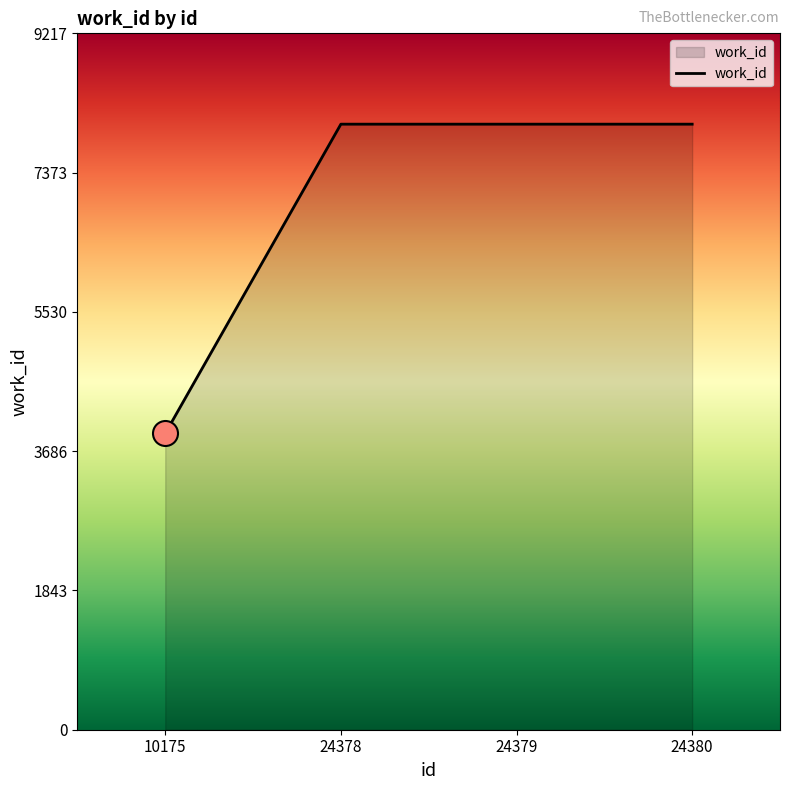

What is the greatest value displayed?

8015